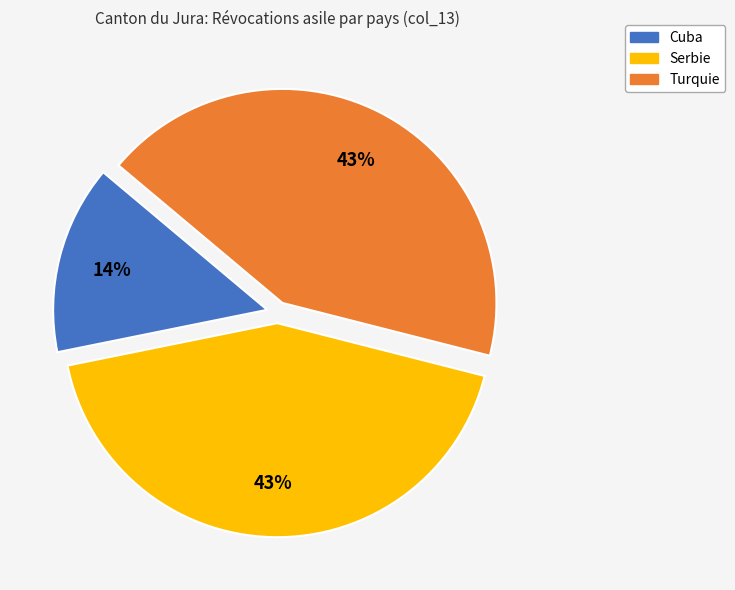

To the nearest percent, what is the difference between the largest and smallest slice percentages?

29%